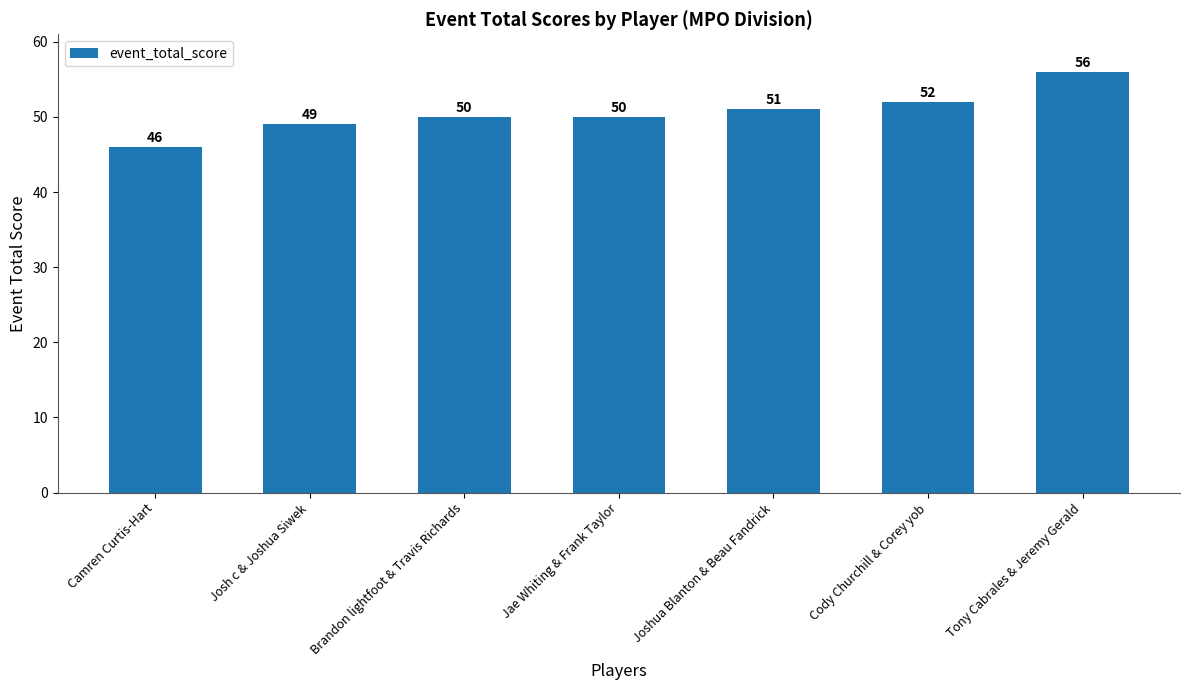

Which category has the lowest value across all series?

Camren Curtis-Hart